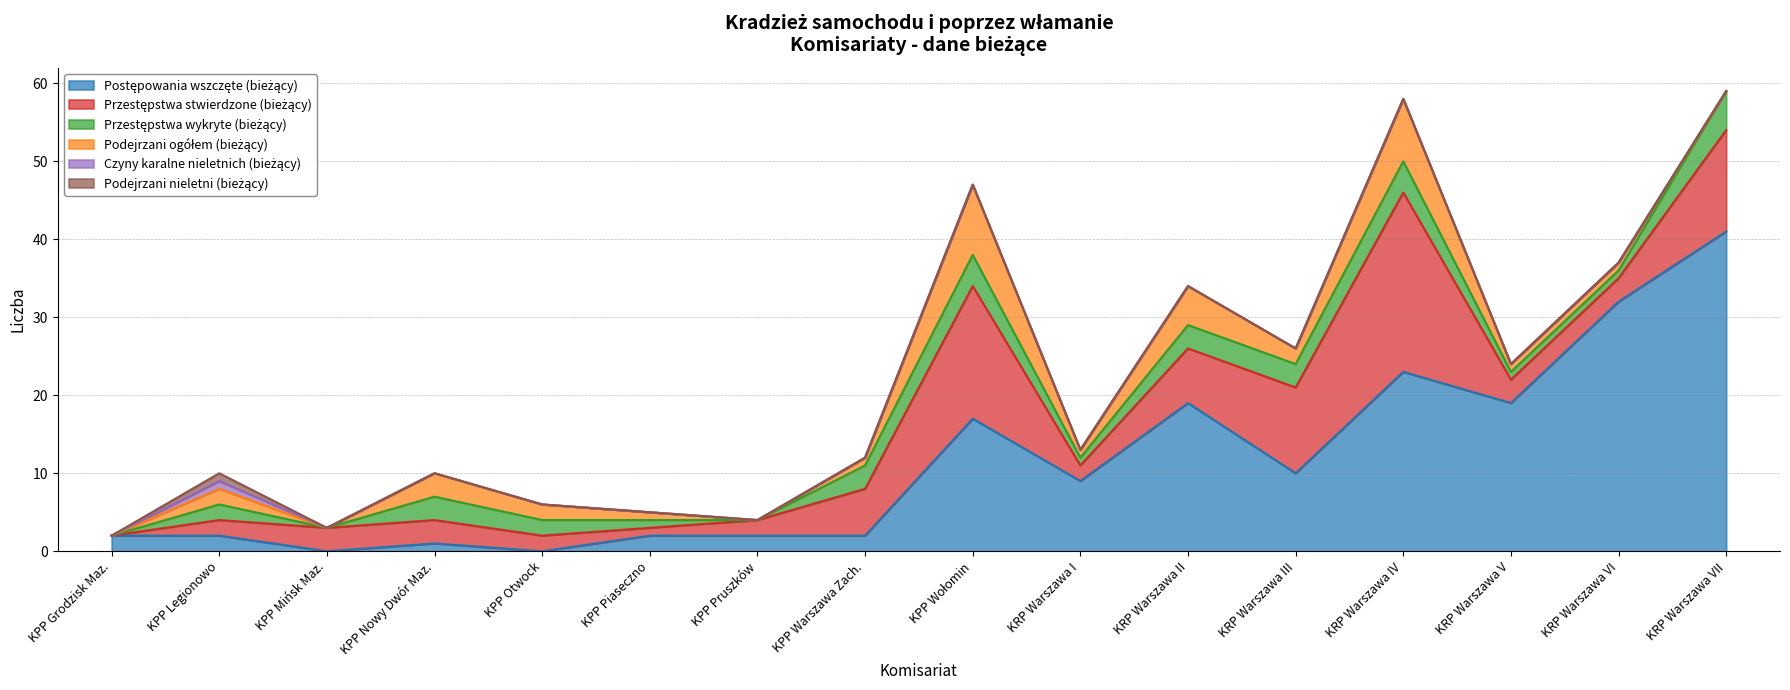

Between KRP Warszawa VI and KRP Warszawa VII, which series saw the biggest shift?

Przestępstwa stwierdzone (bieżący)